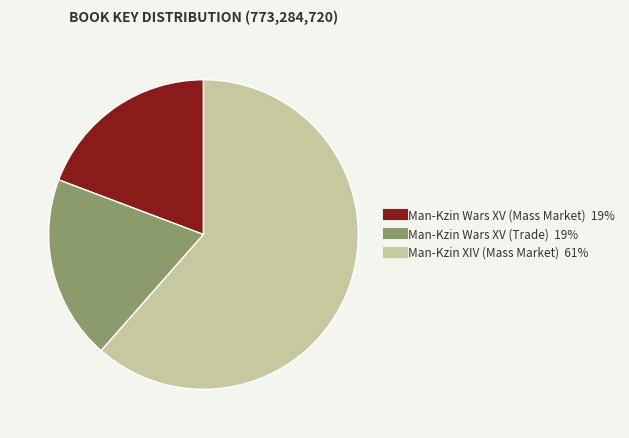

Which has a higher value, Man-Kzin Wars XV (Mass Market) or Man-Kzin XIV (Mass Market)?

Man-Kzin XIV (Mass Market)